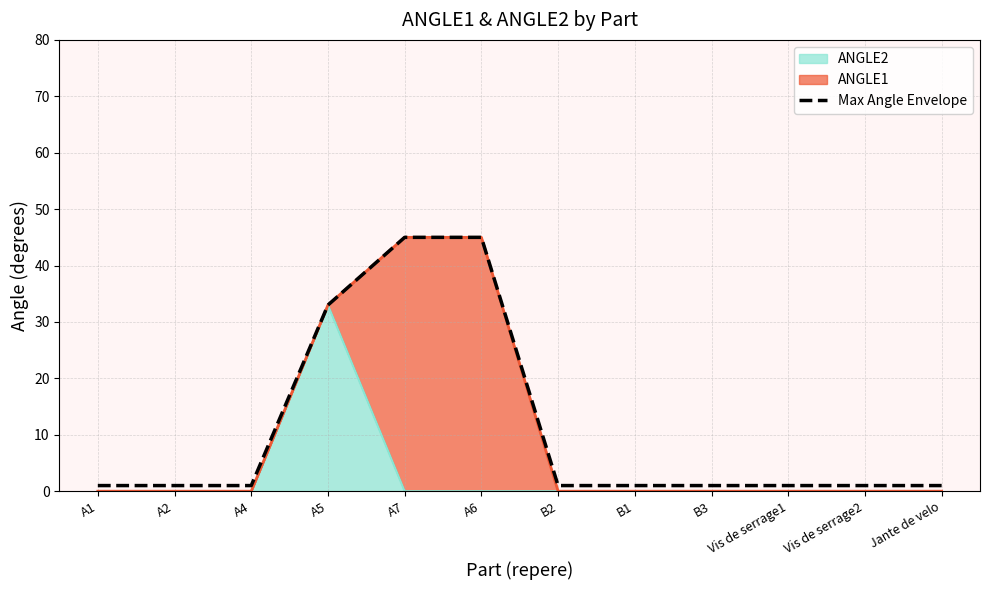

What is the sum of the values at A7 and B2?

46